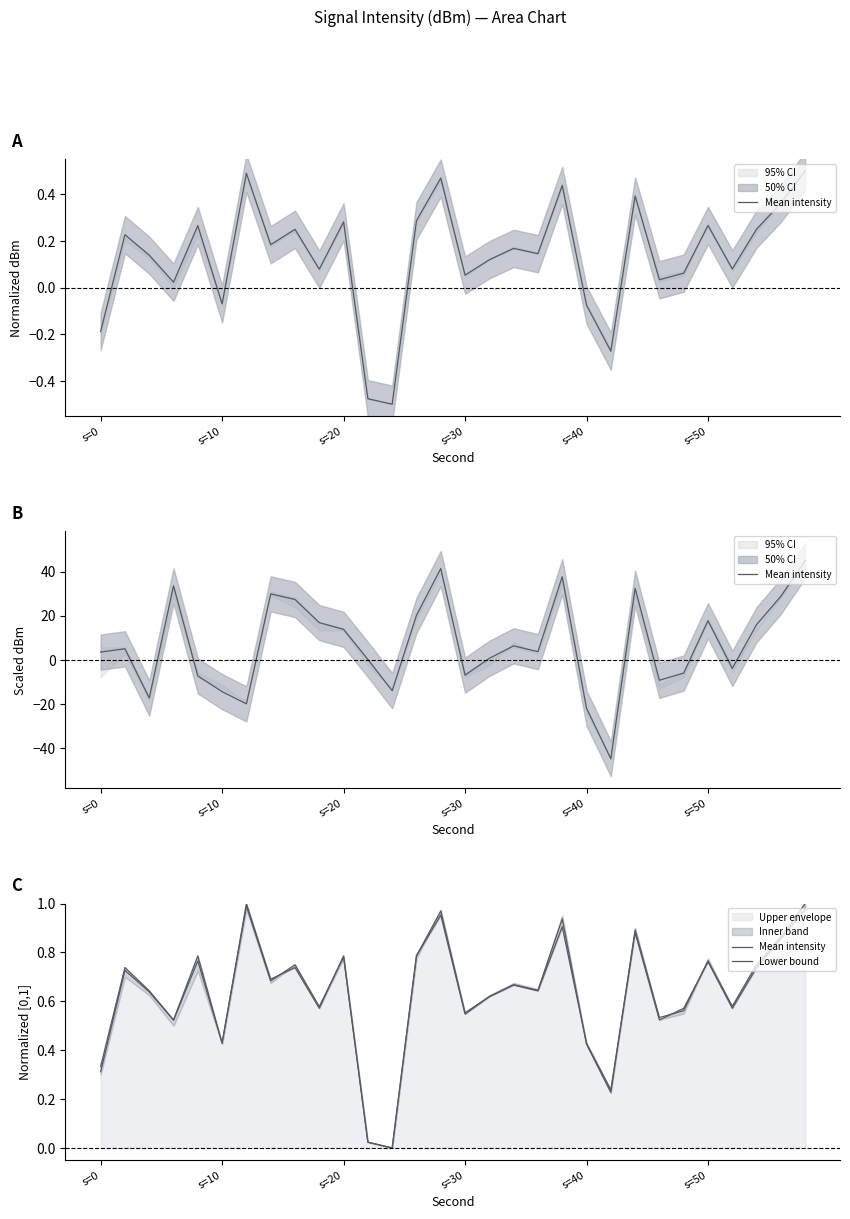

At s=40, list the series in order from largest to smallest.

Lower bound, Mean intensity